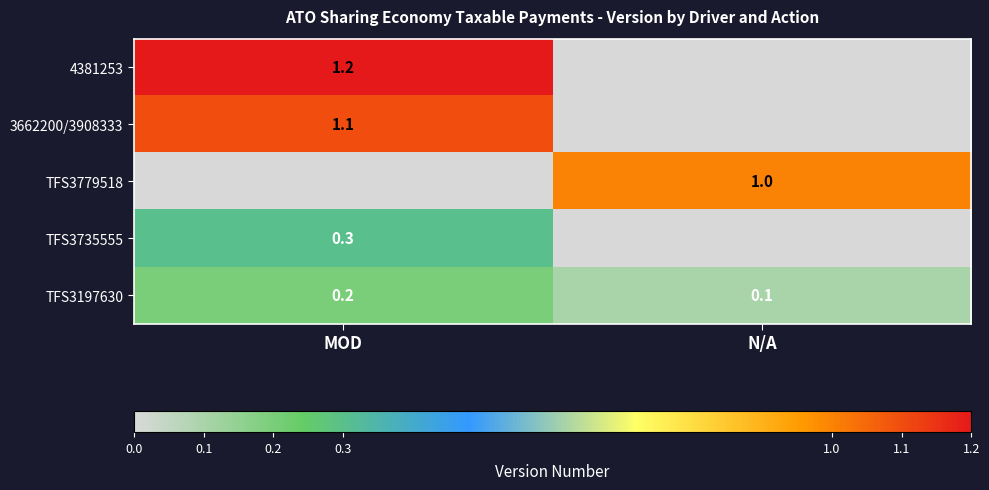

Is it true that 4381253 equals 0.6 at MOD?

False